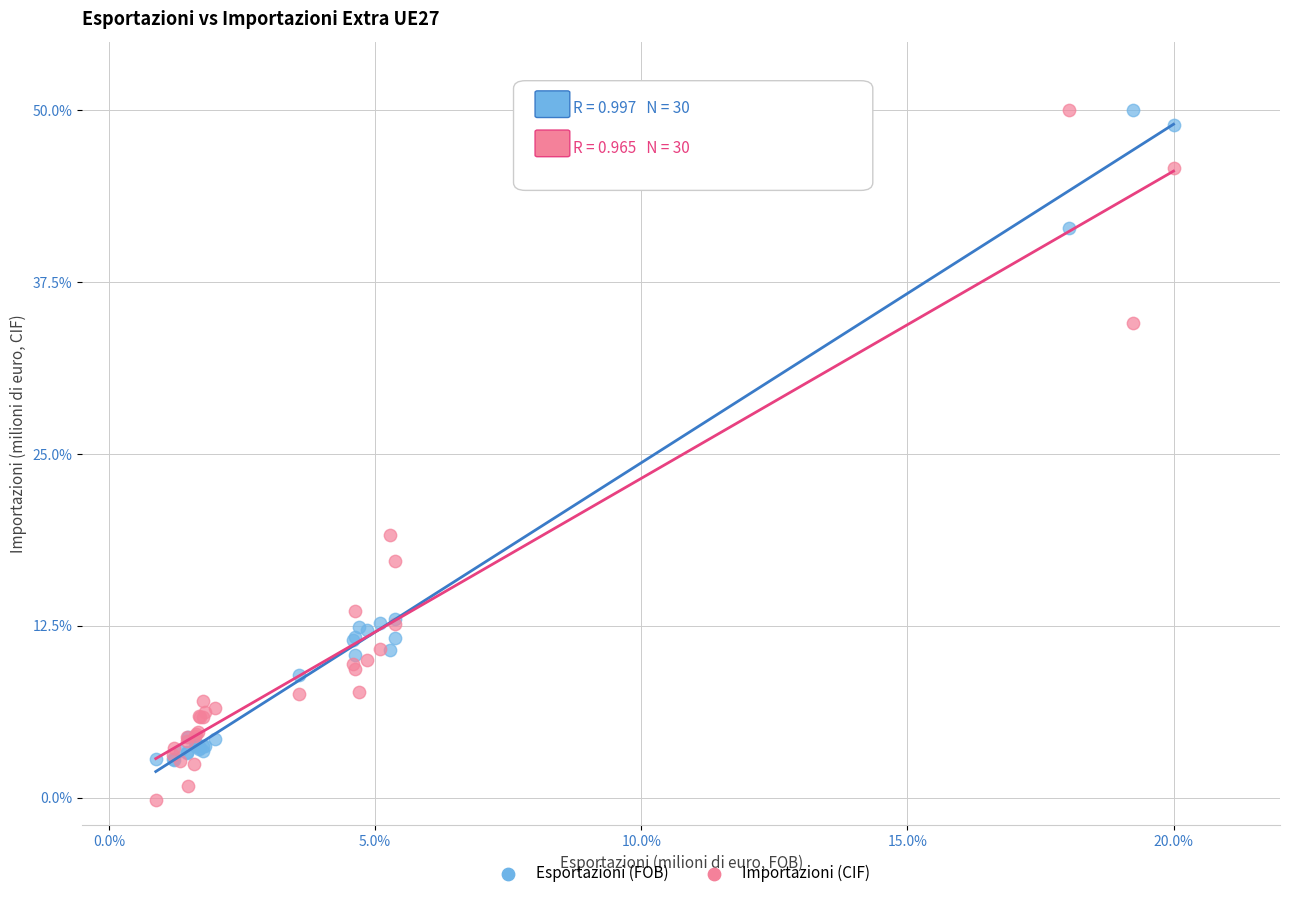

Which series has the largest Y range (max minus min)?

Importazioni (CIF)